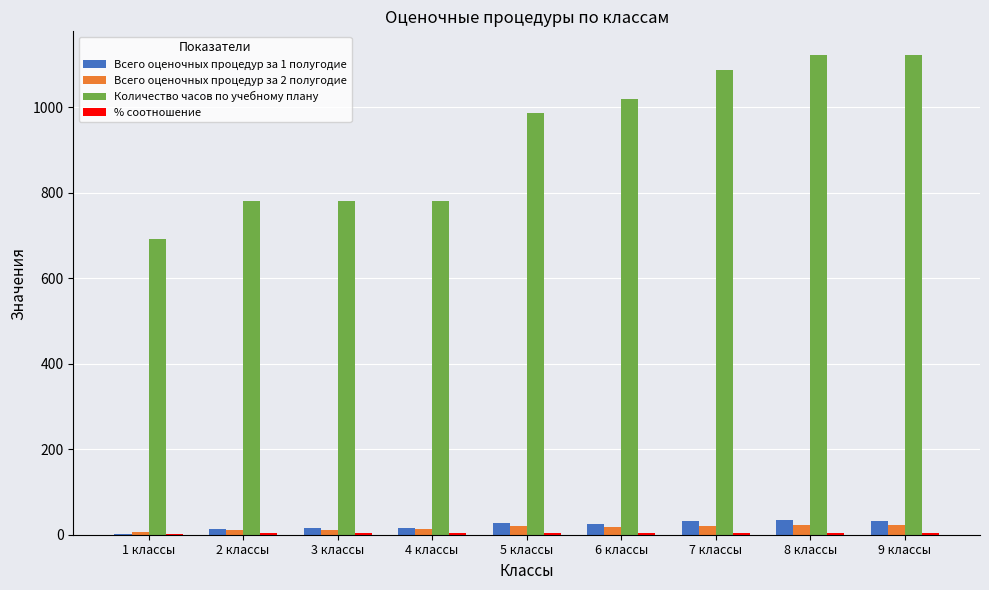

Count the number of data series in this chart.

4